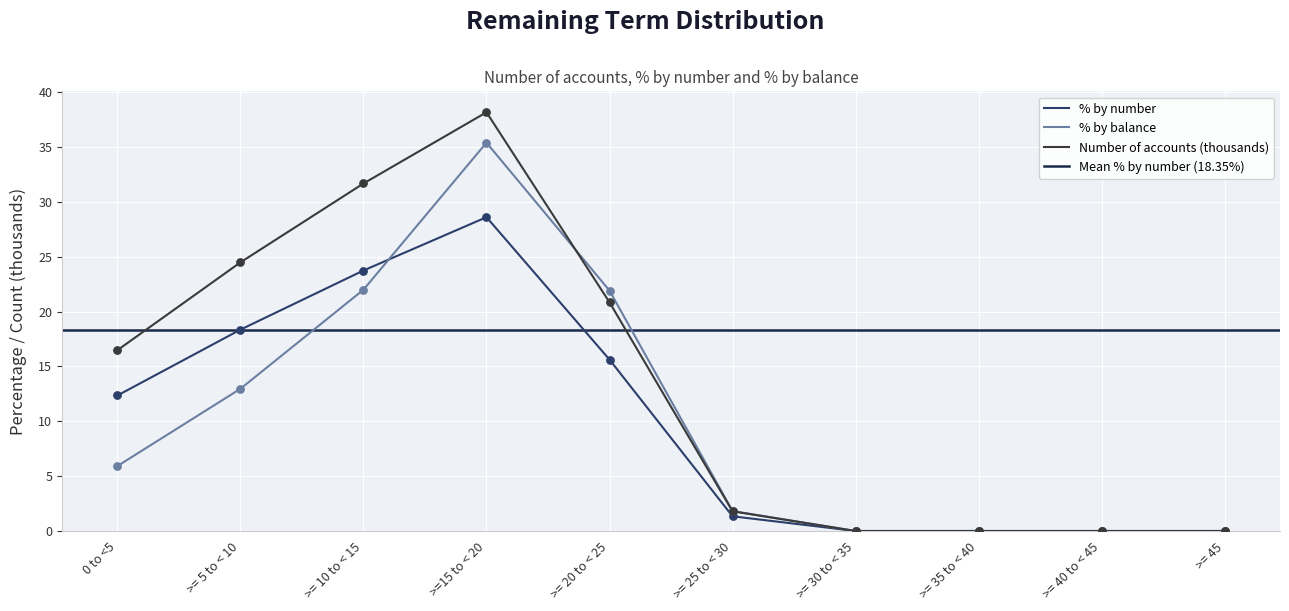

At how many categories does at least one series exceed 7?

5